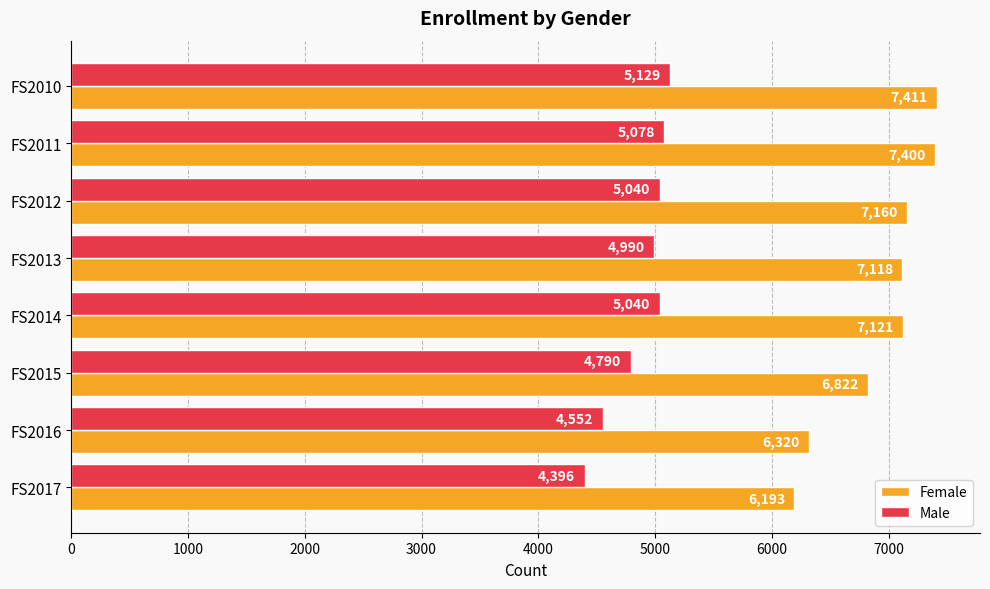

What are all the series names shown in the legend?

Female, Male